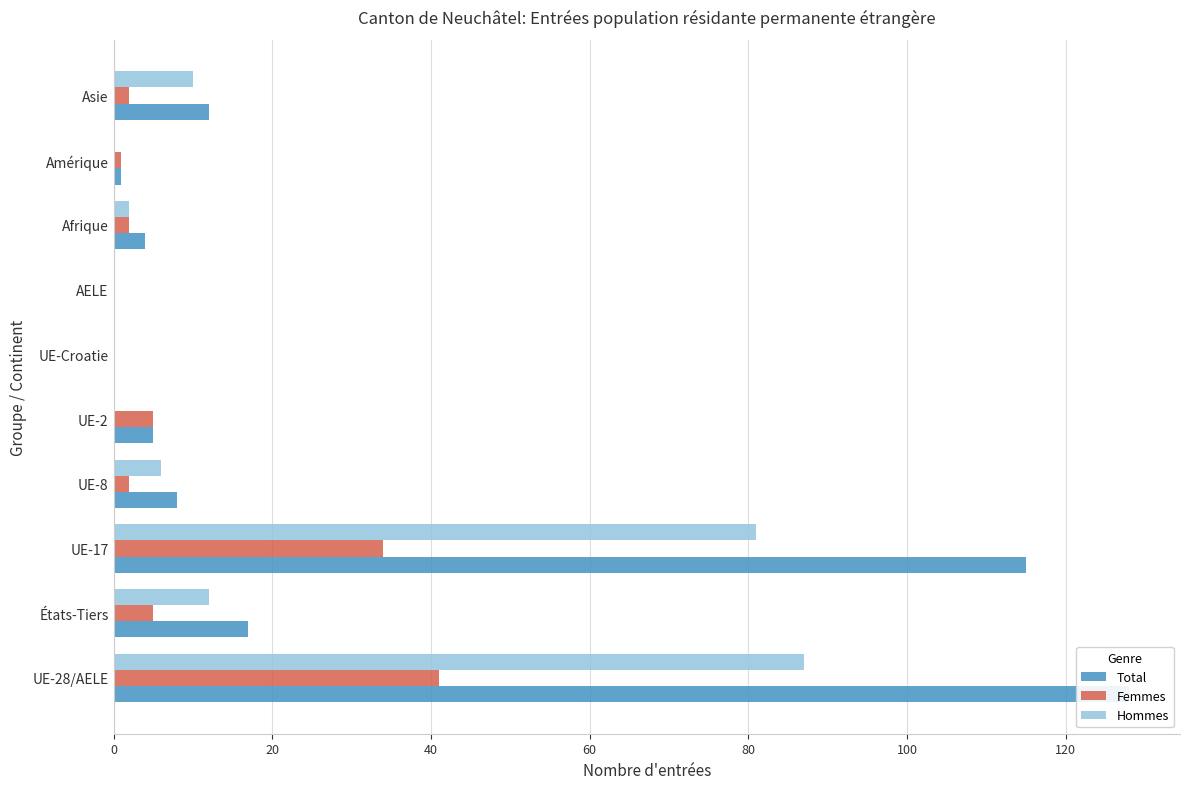

How many bars are there in each group?

3